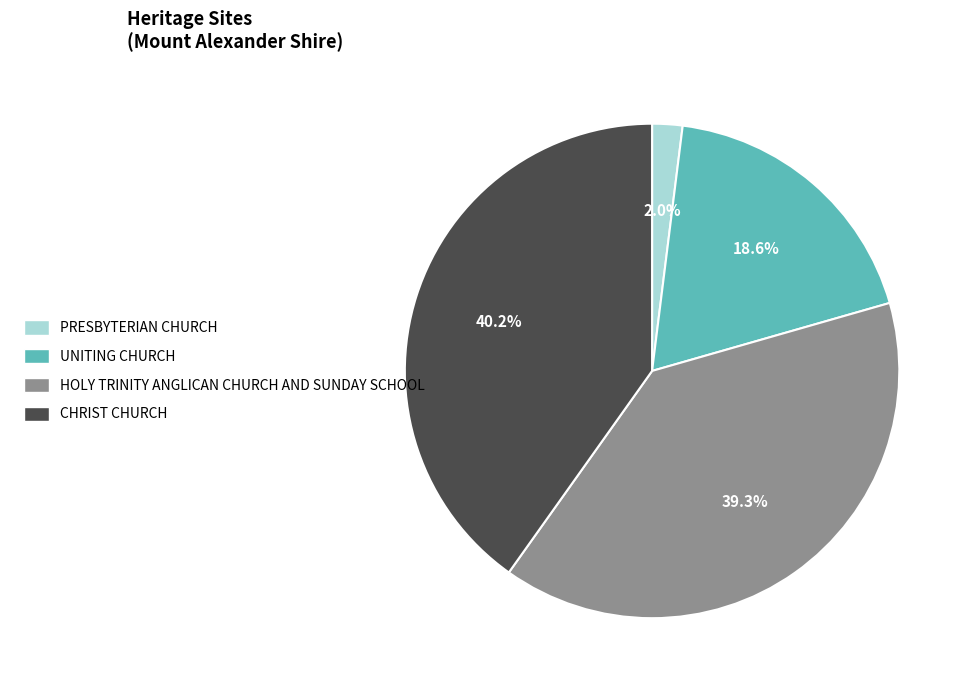

Which category has the biggest portion of the pie?

CHRIST CHURCH